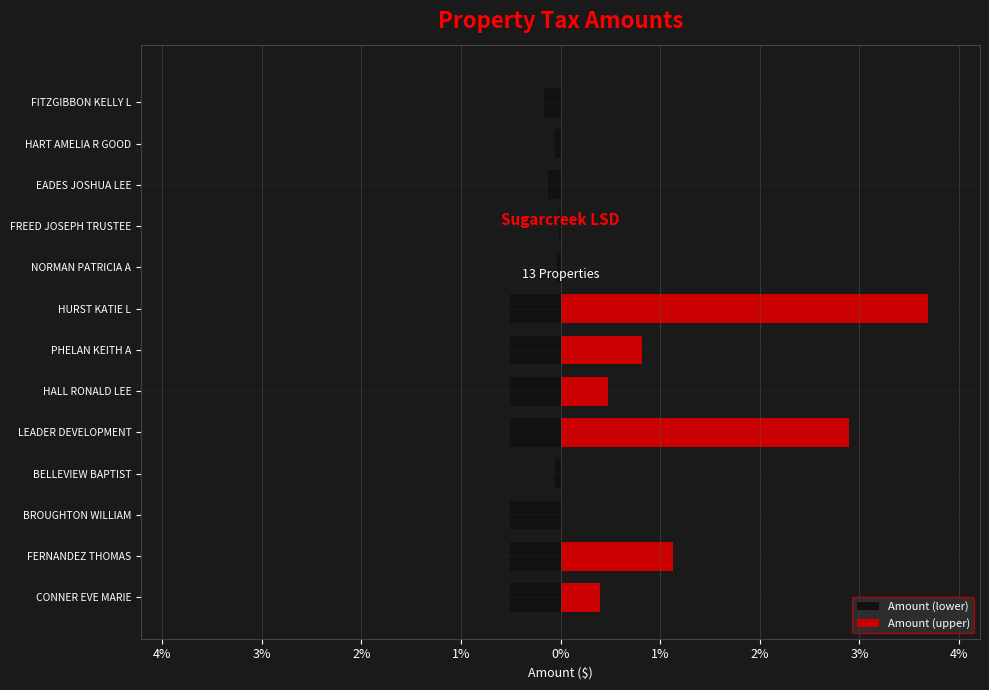

List the series in order of their overall mean, highest first.

Amount (upper), Amount (lower)